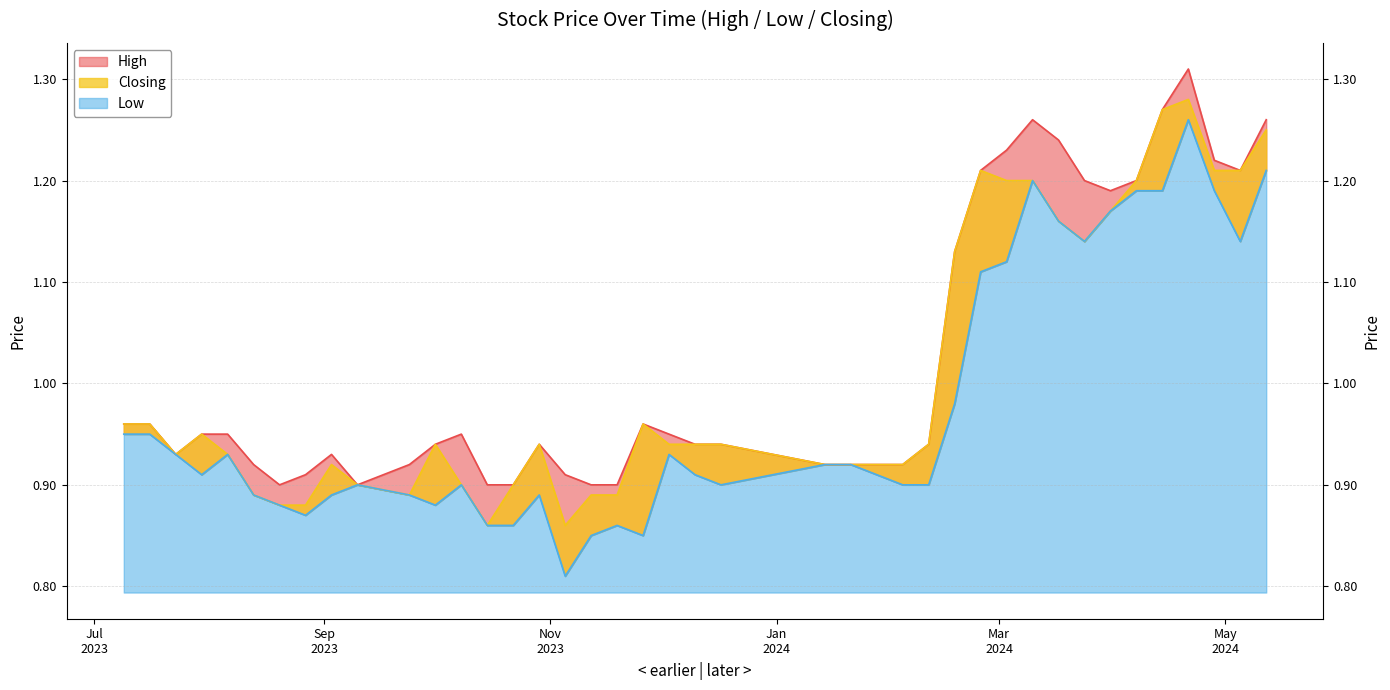

What are all the series names shown in the legend?

High, Low, Closing